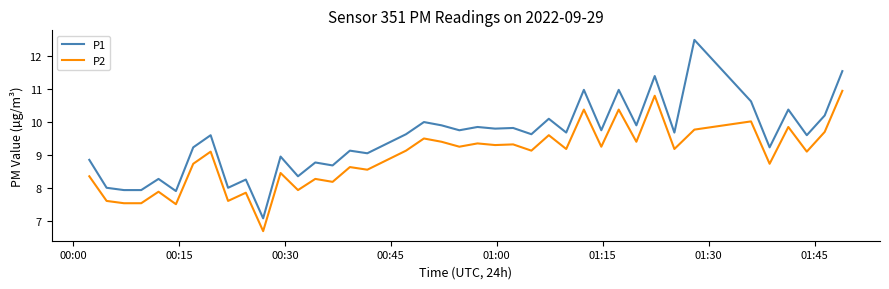

True or false: P2 and P1 cross at least once.

False